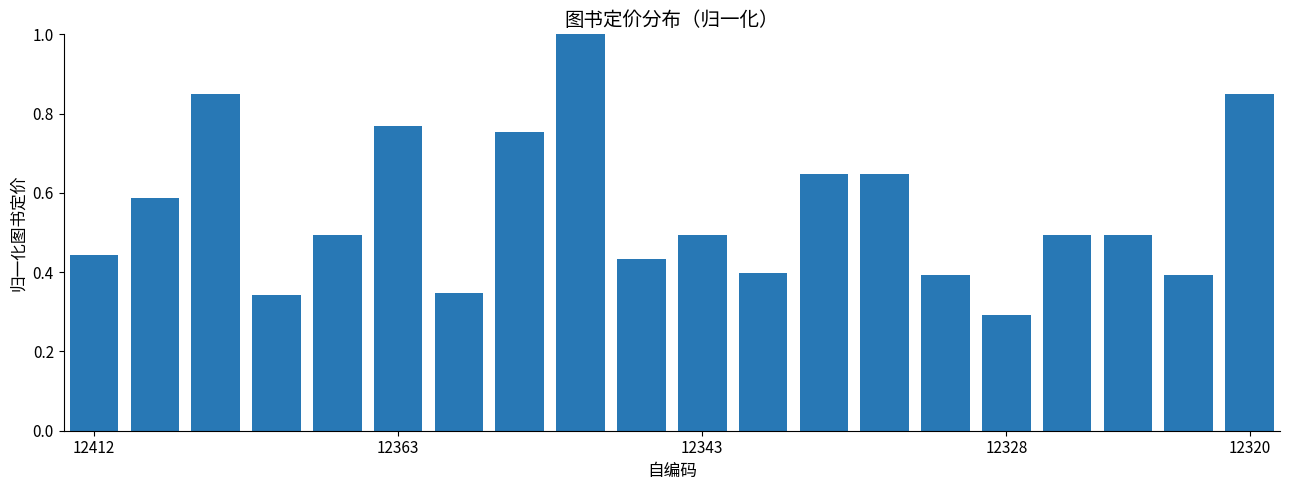

What is the difference between the maximum and minimum values?

0.7